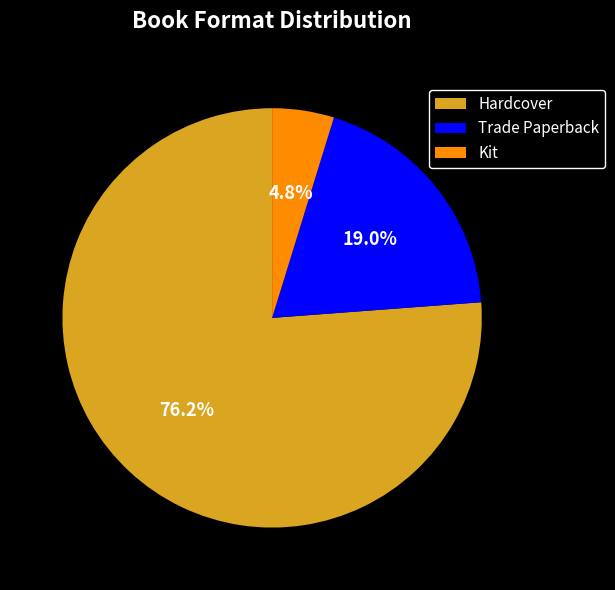

Between Kit and Trade Paperback, which is larger?

Trade Paperback